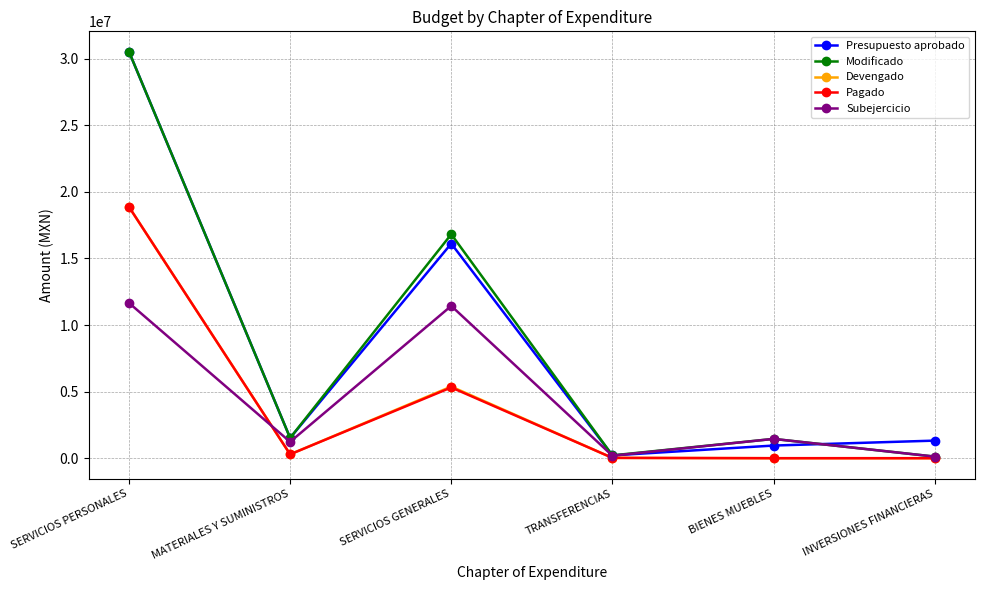

What is the label of the 3rd point from the right?

TRANSFERENCIAS